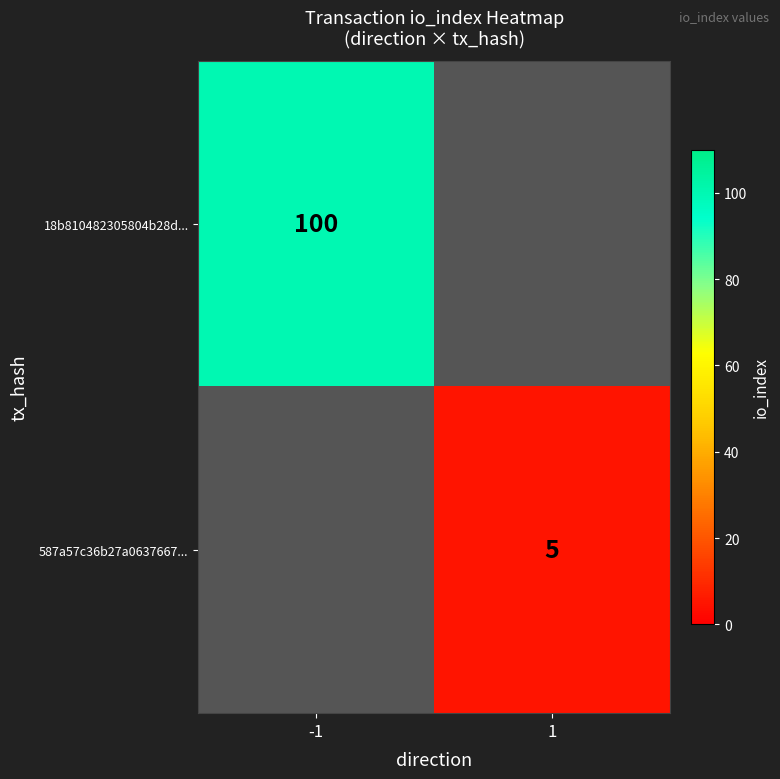

True or false: 587a57c36b27a0637667... has a value of 3 at 1.

False